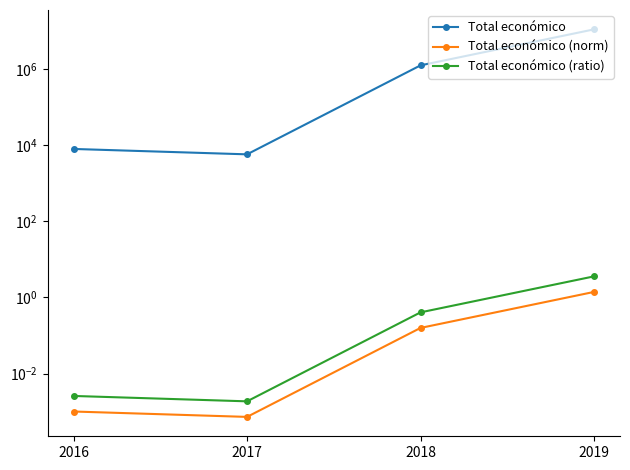

True or false: Total económico has a value of 9810.9 at 2017.

False